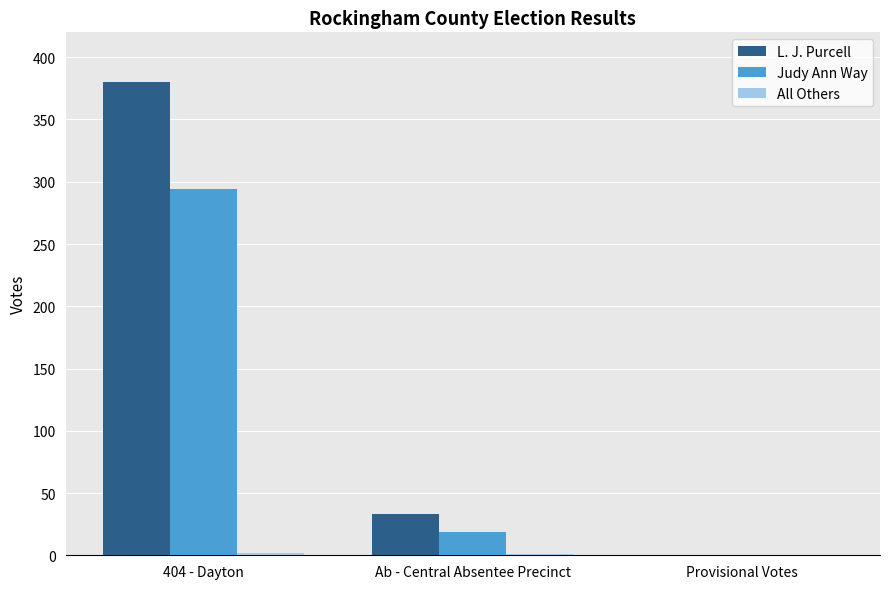

What is the sum of all L. J. Purcell values?

413